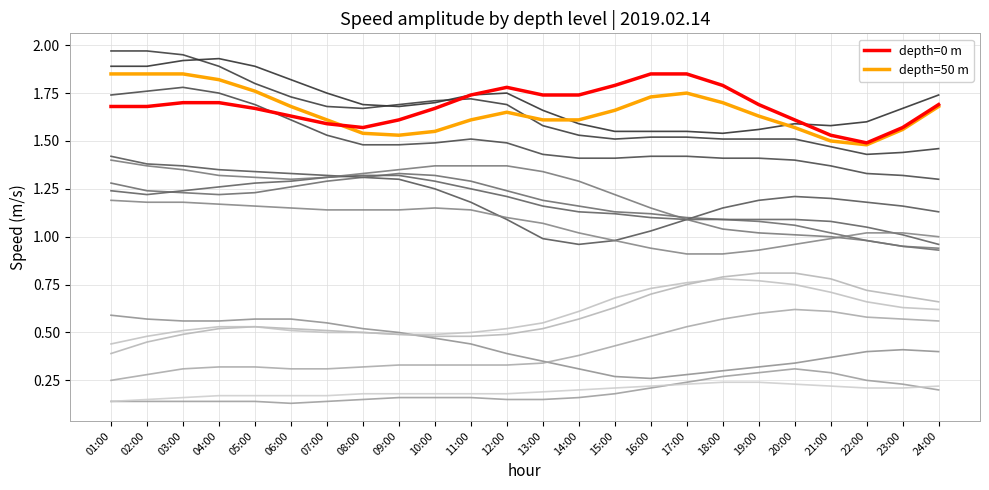

Is this an area chart (filled region under the line)?

No